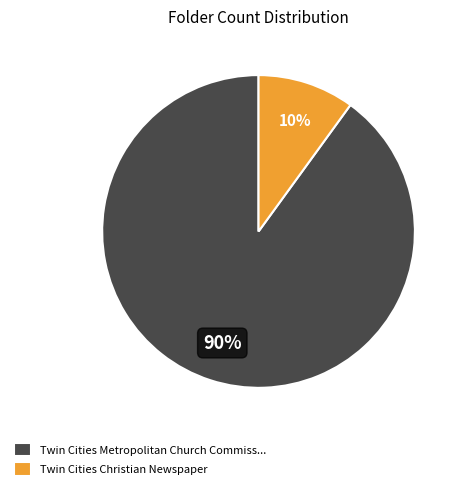

To the nearest percent, what is the average slice percentage?

50%